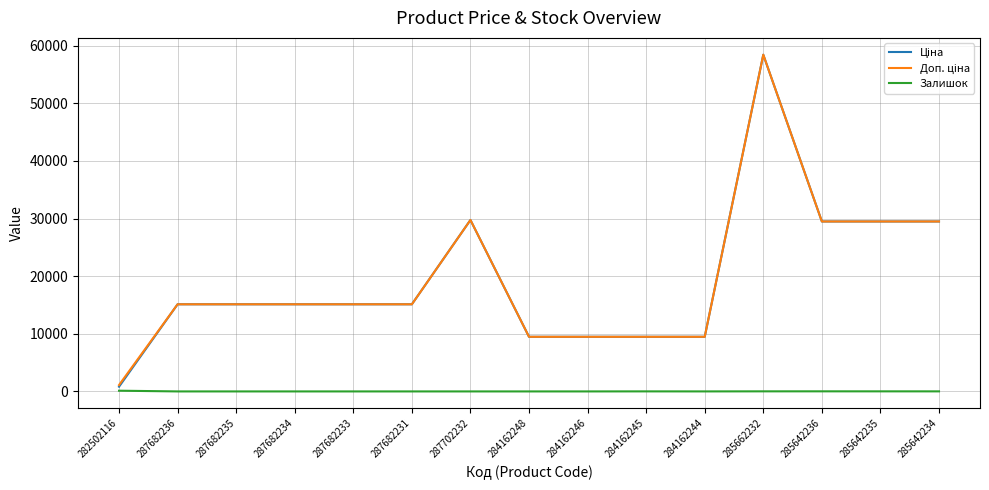

What is the total value across all series at 282502116?

2052.7